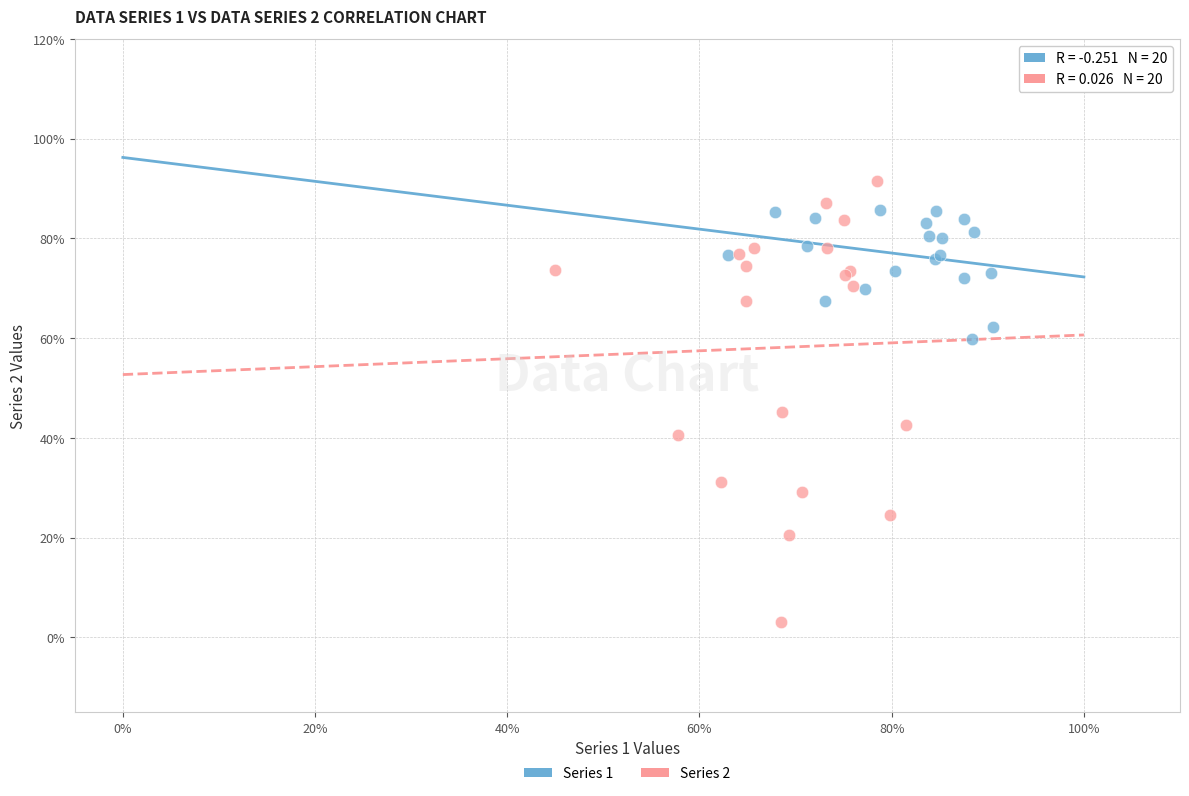

Which series reaches the maximum Y coordinate?

Series 2